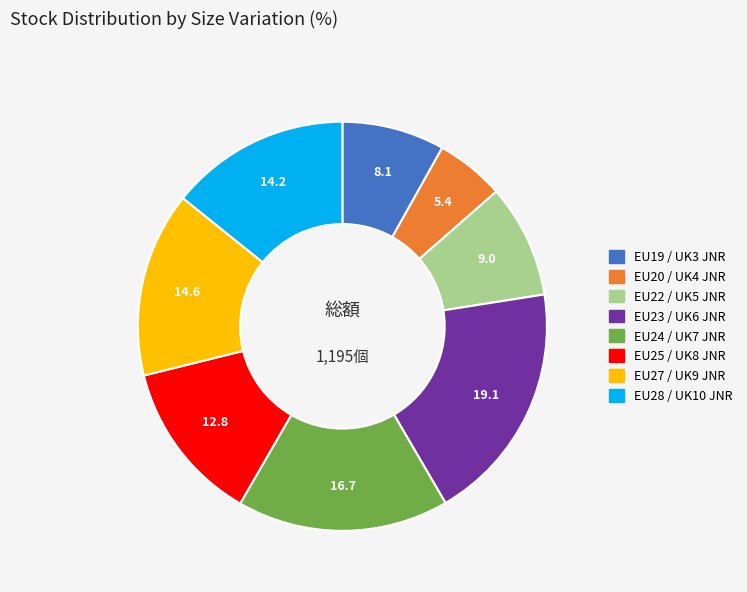

Is there any slice that represents more than half of the pie?

No